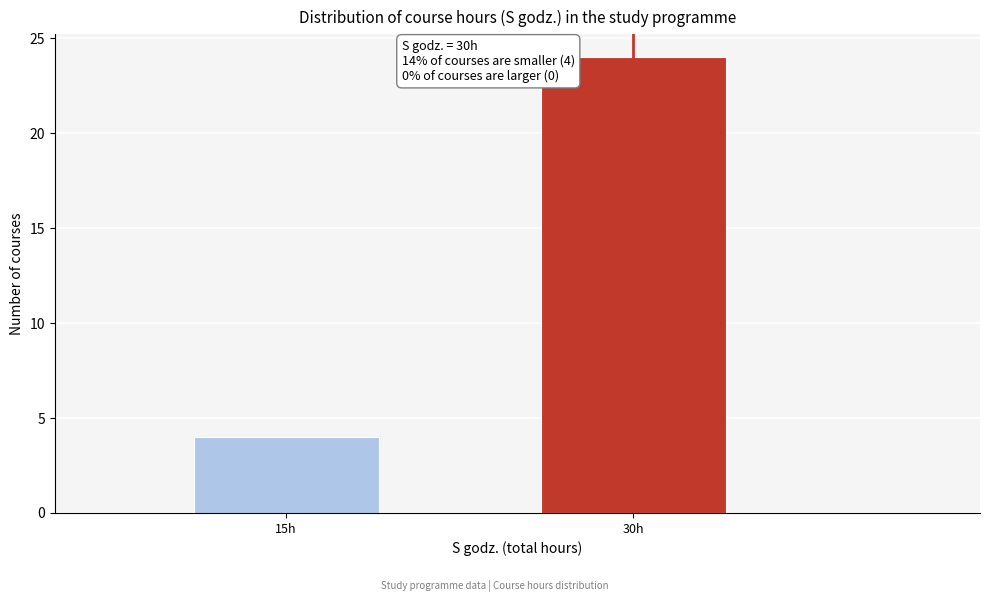

Reading right to left, what are all the values shown in this chart?

24	4